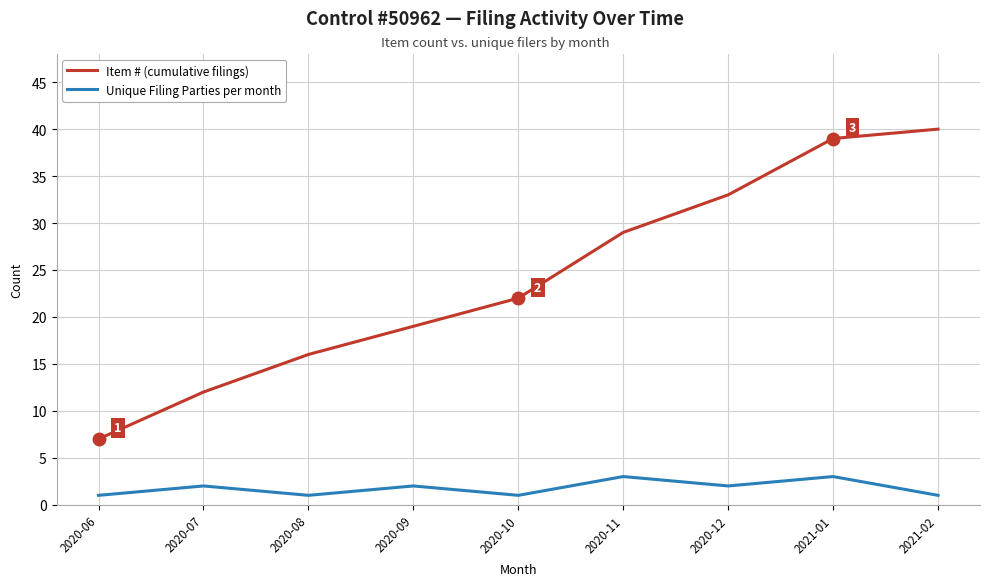

Is it true that Unique Filing Parties per month equals 3 at 2021-01?

True